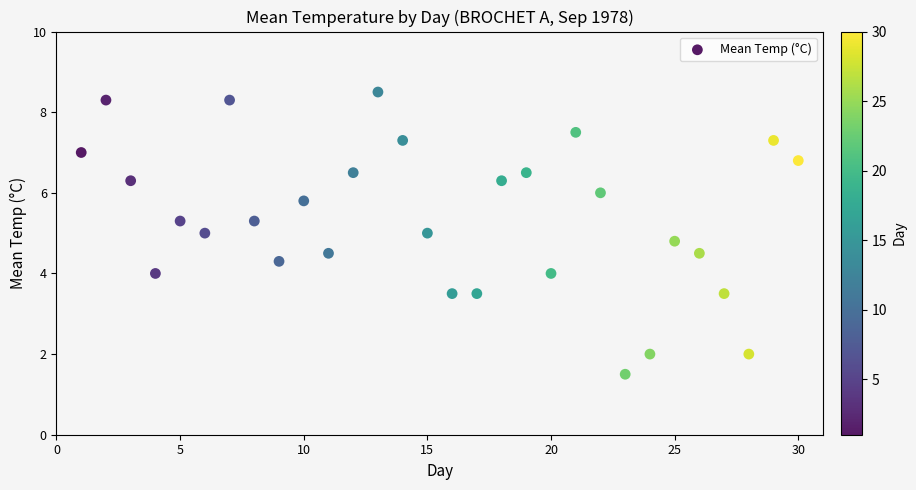

What is the range of Y values (max minus min)?

7.0